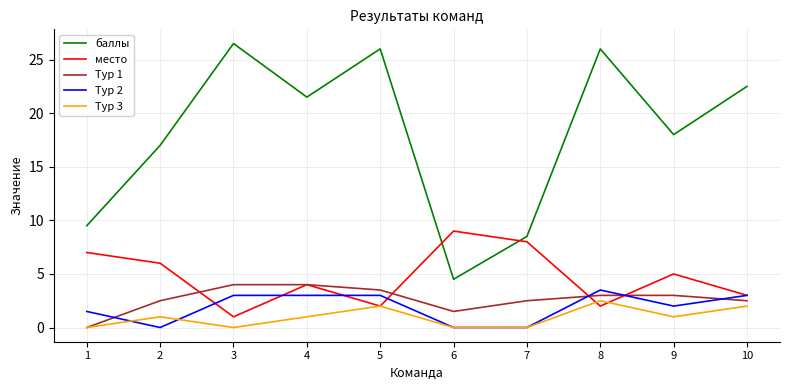

The место series shows 2.0 at 5. True or false?

True